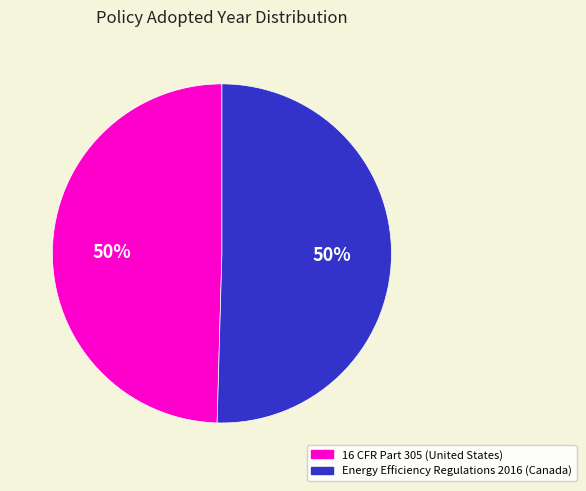

To the nearest percent, what is the average slice percentage?

50%